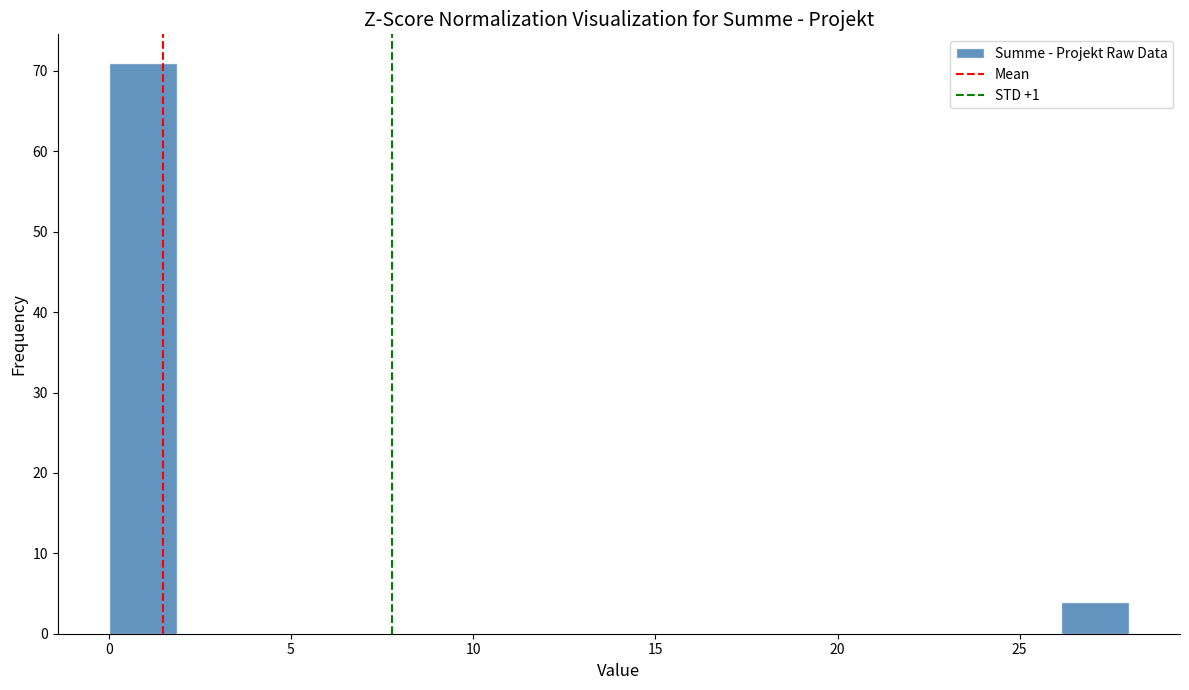

Read against the x-axis, roughly where is the centre of the tallest bar?

1.0